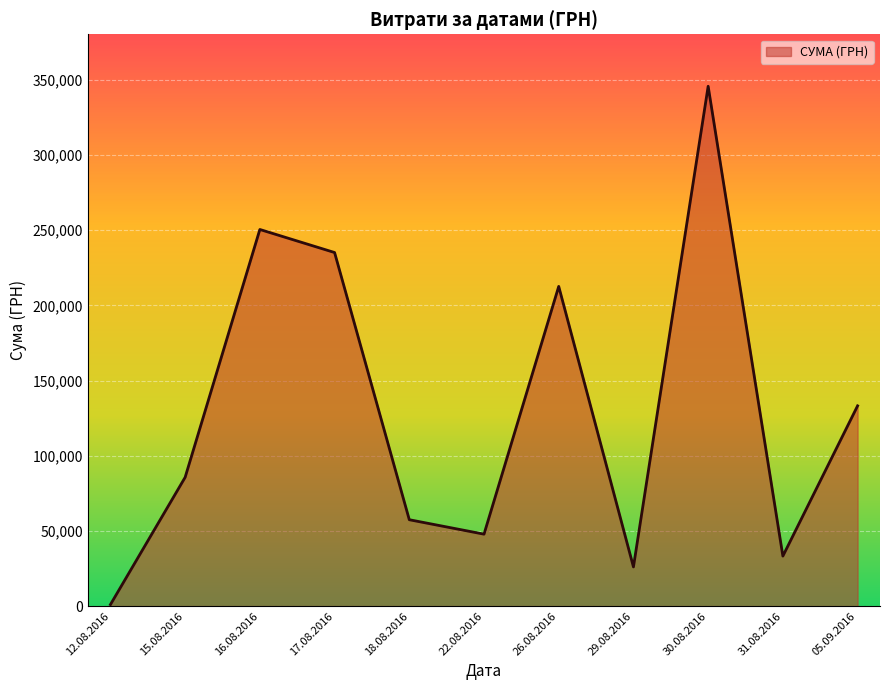

Is it true that the value at 17.08.2016 is 122496.5?

False